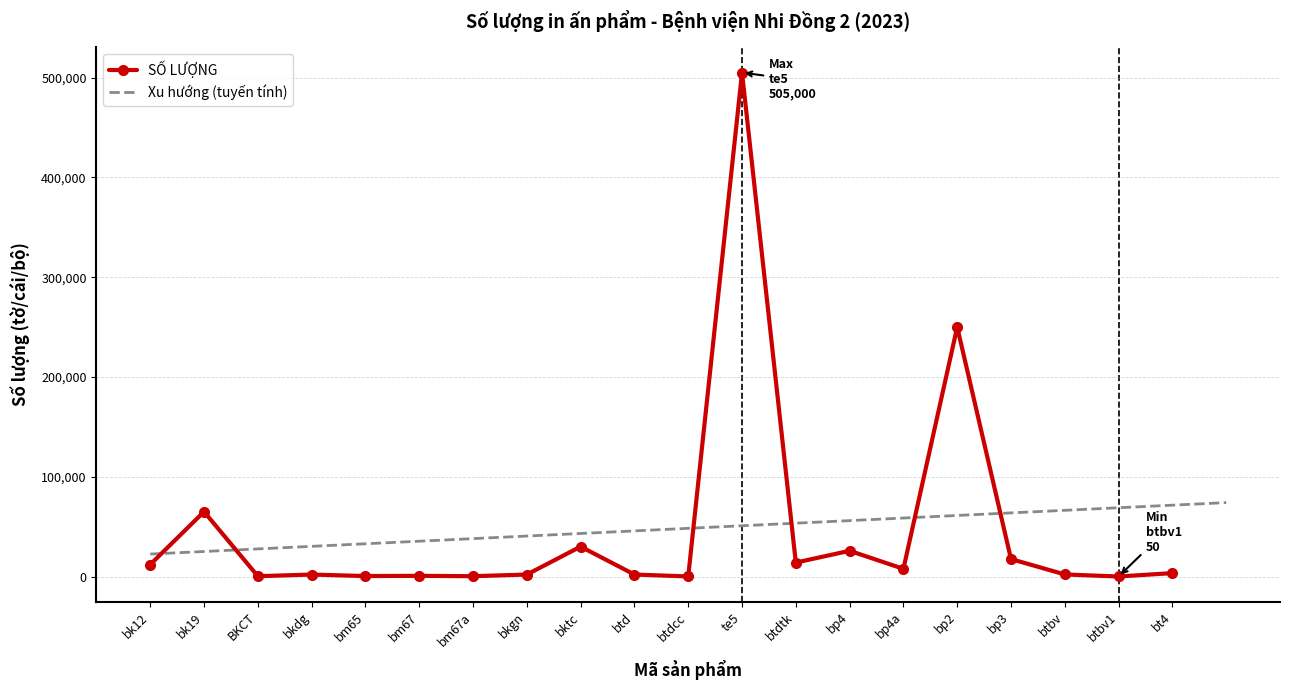

What is the difference between the maximum and minimum values?

504950